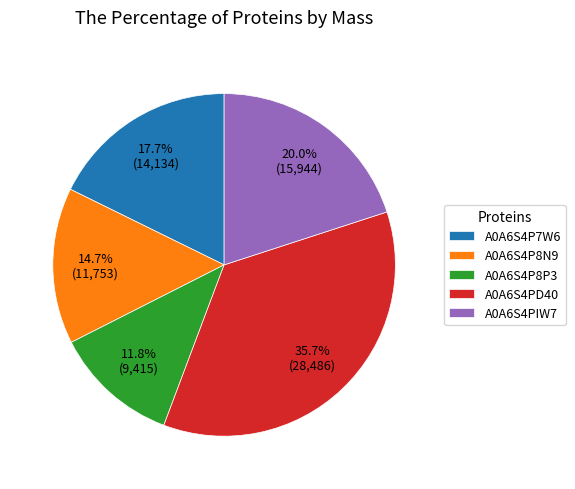

What is the smallest slice in the pie chart?

A0A6S4P8P3